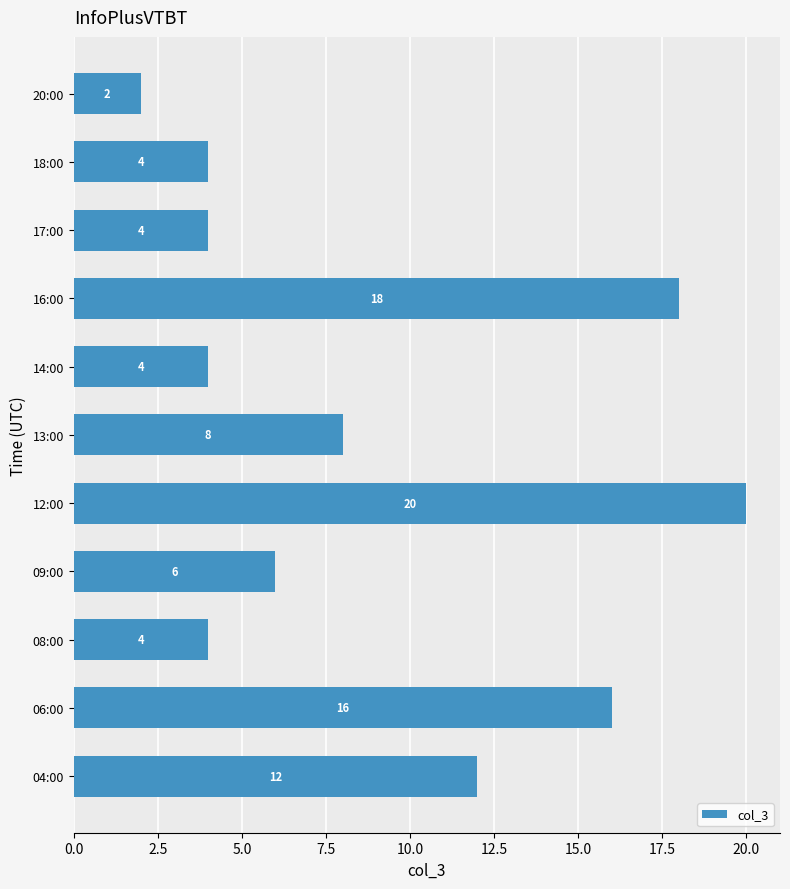

What is the greatest value displayed?

20